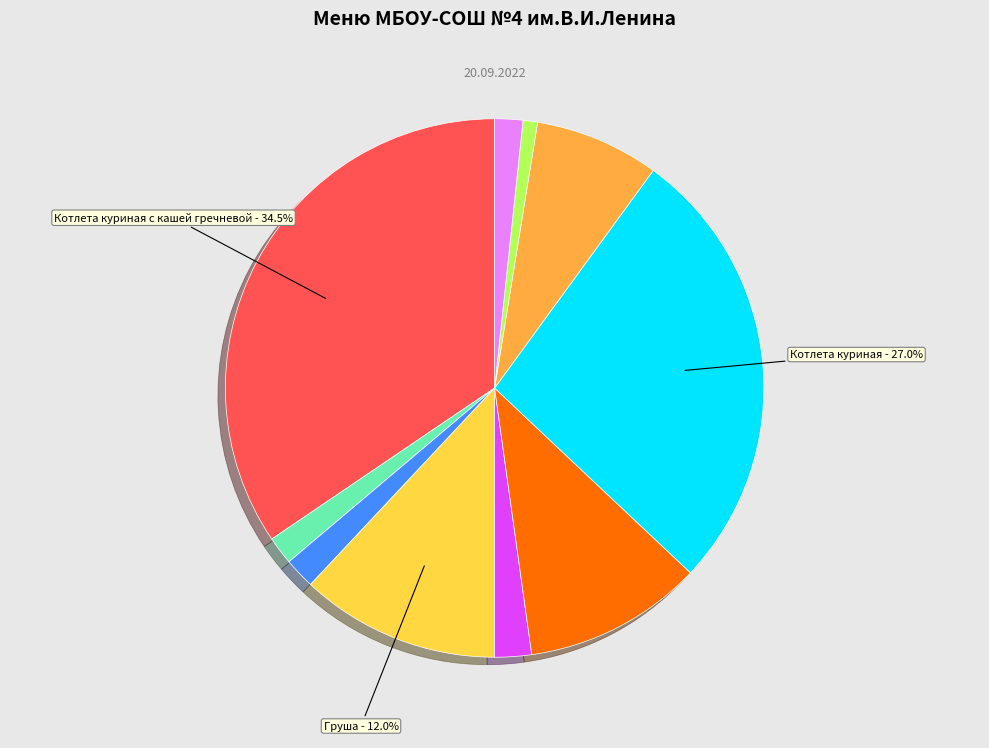

Does any single category account for the majority?

No